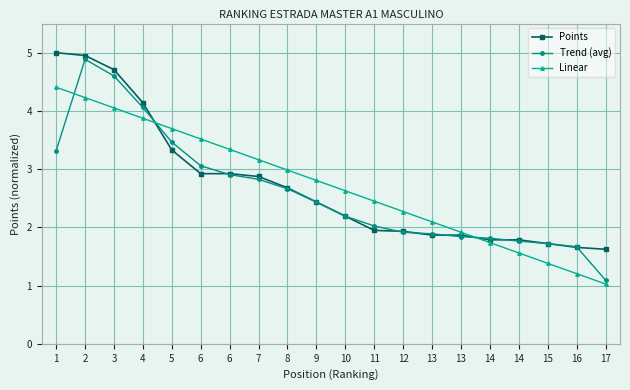

What are all the series names shown in the legend?

Points, Trend (avg), Linear